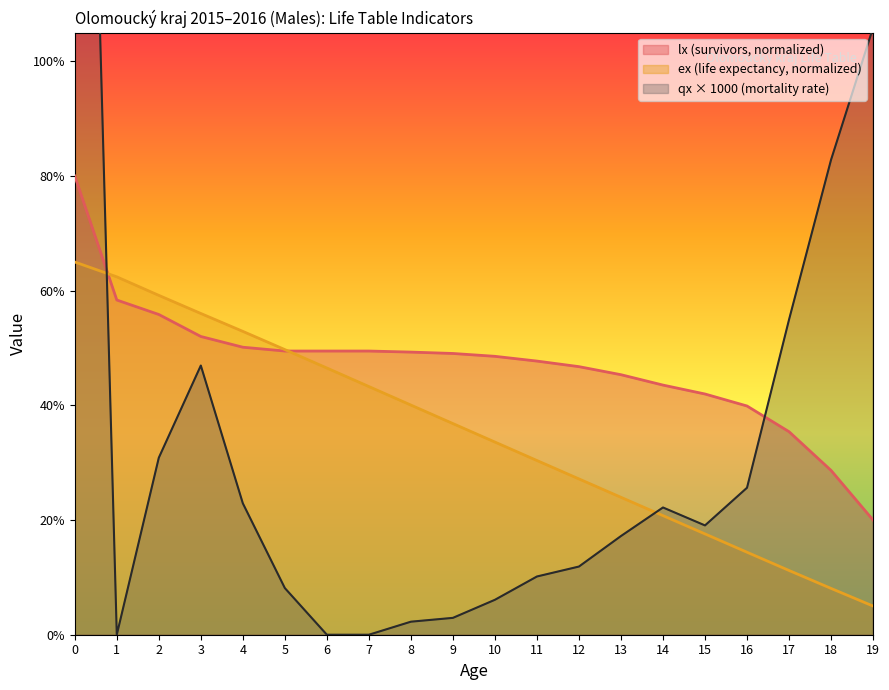

Where is the first local minimum for qx_scaled?

1